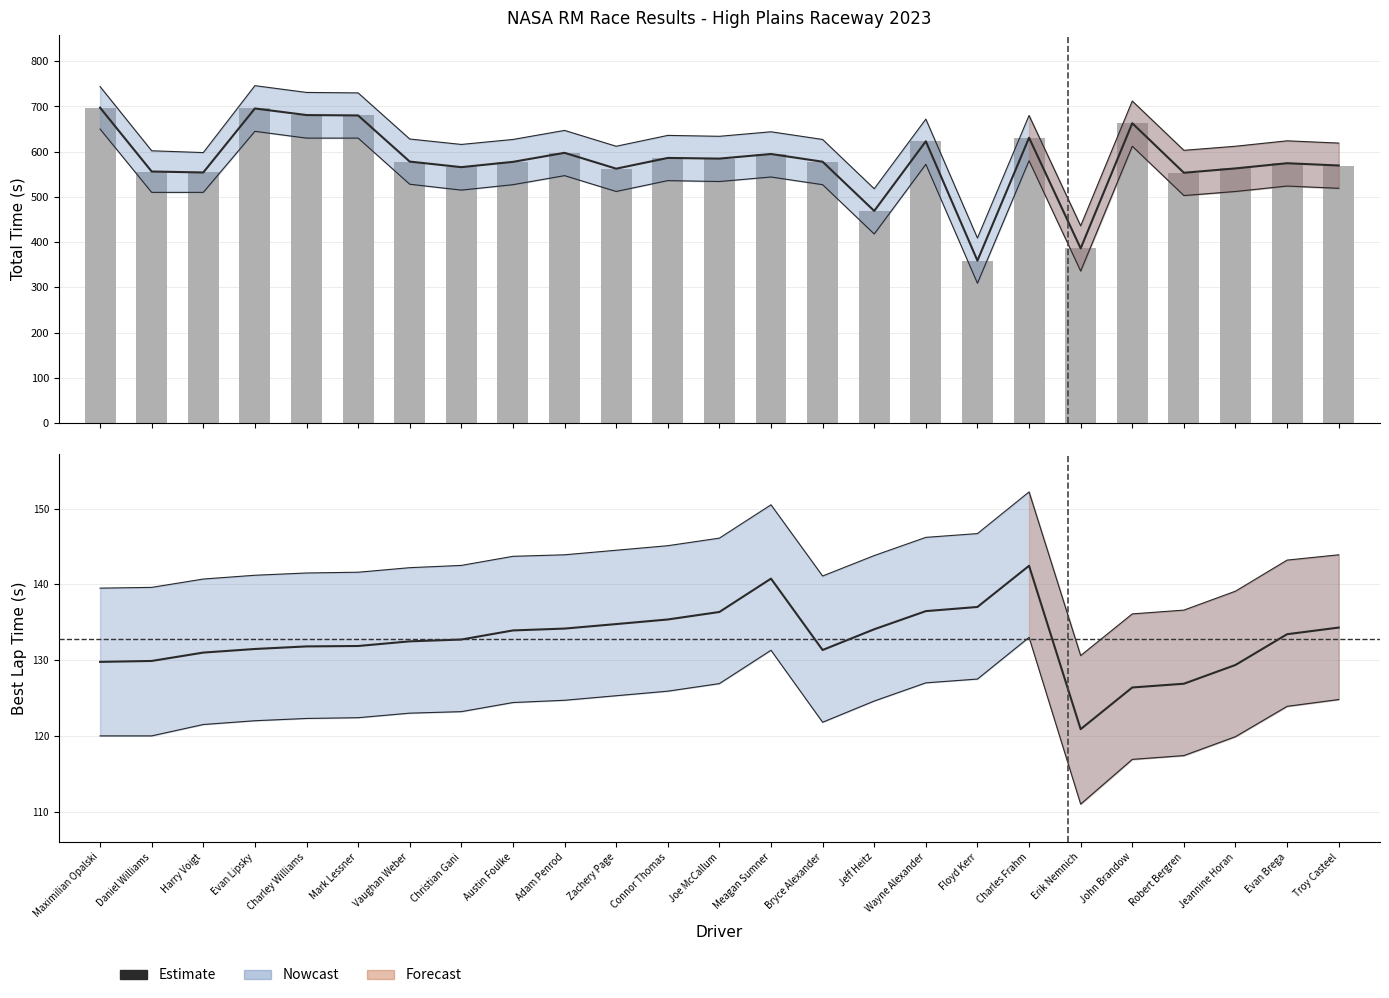

Which series has the largest range (max minus min)?

Total Time (raw)